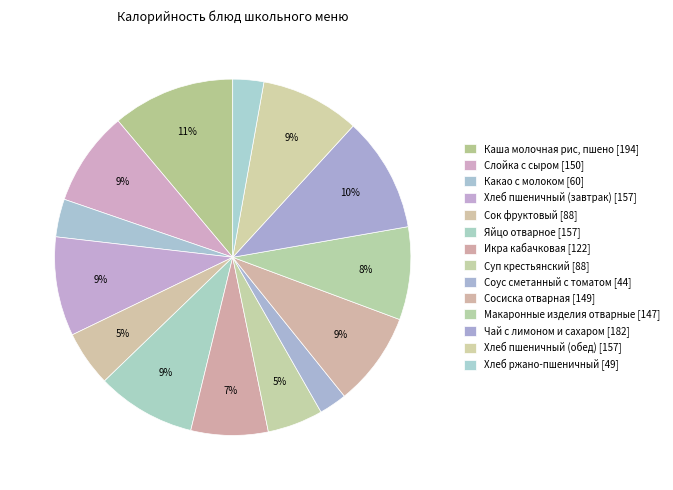

Count the number of slices in the pie.

14